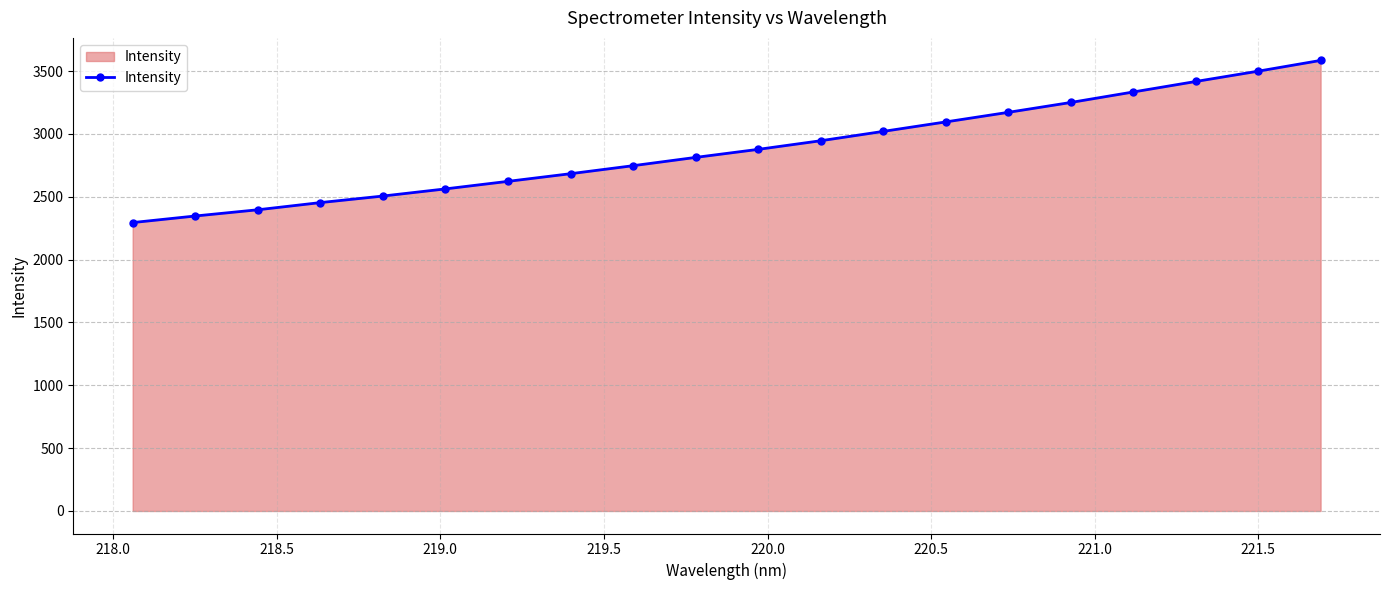

What is the value of the 13th point from the left?

3020.2